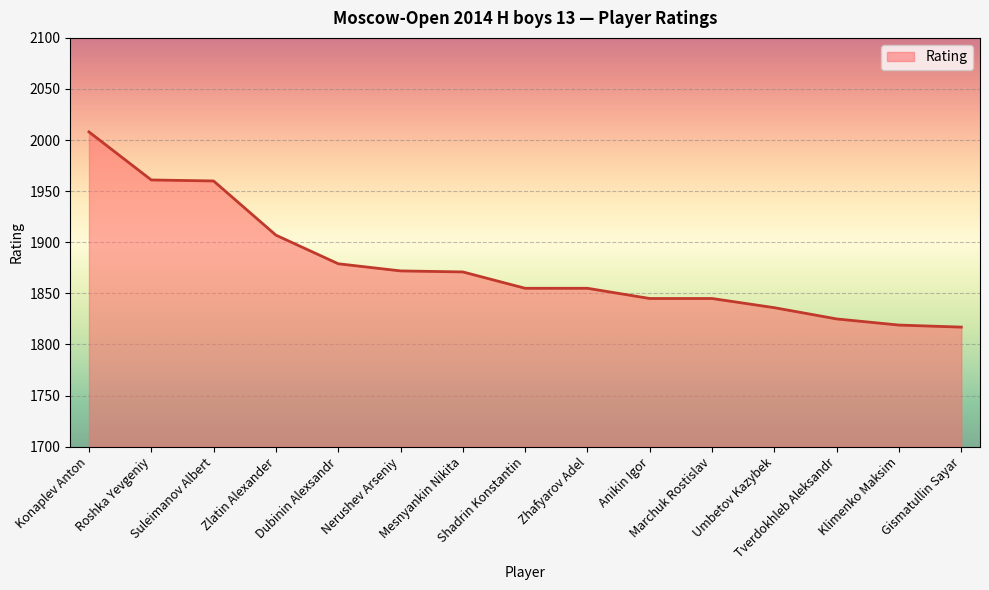

Count the number of data series in this chart.

1